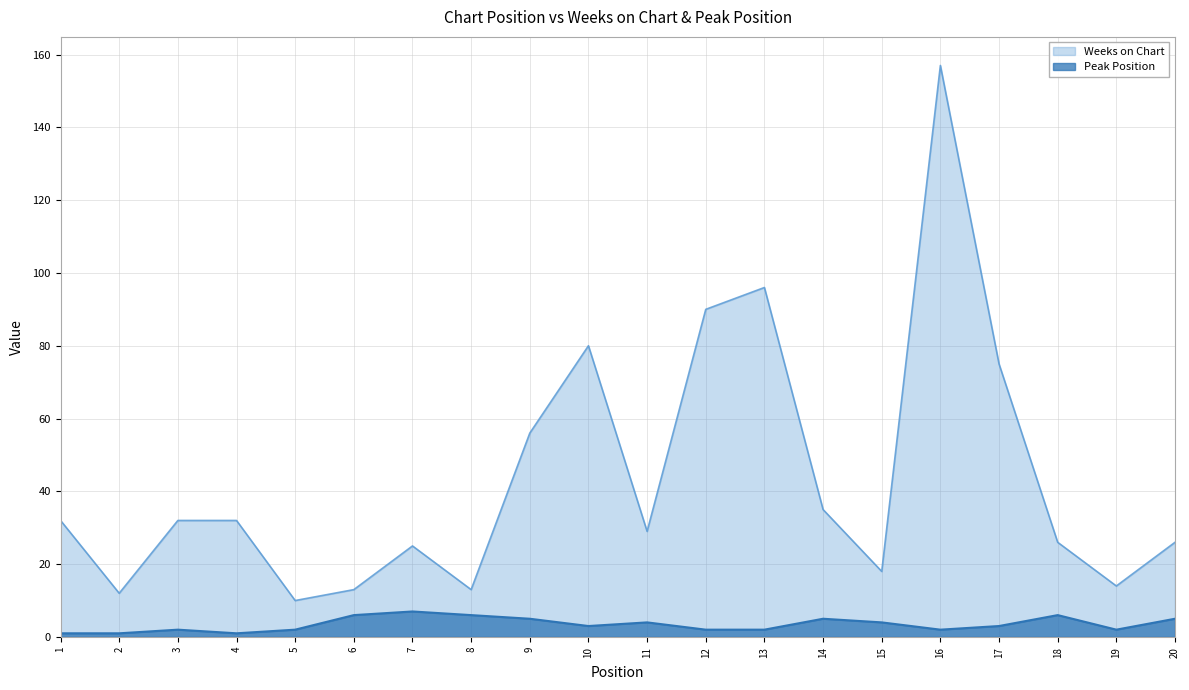

What is the value of the Peak Position point at the 6th from the left?

6